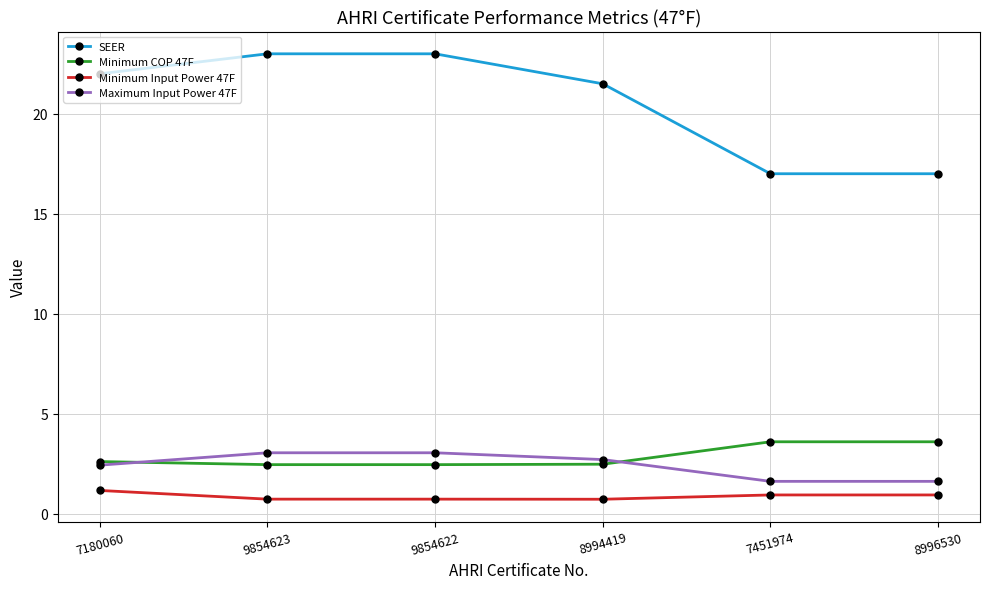

Between 9854623 and 8994419, which series saw the biggest shift?

SEER